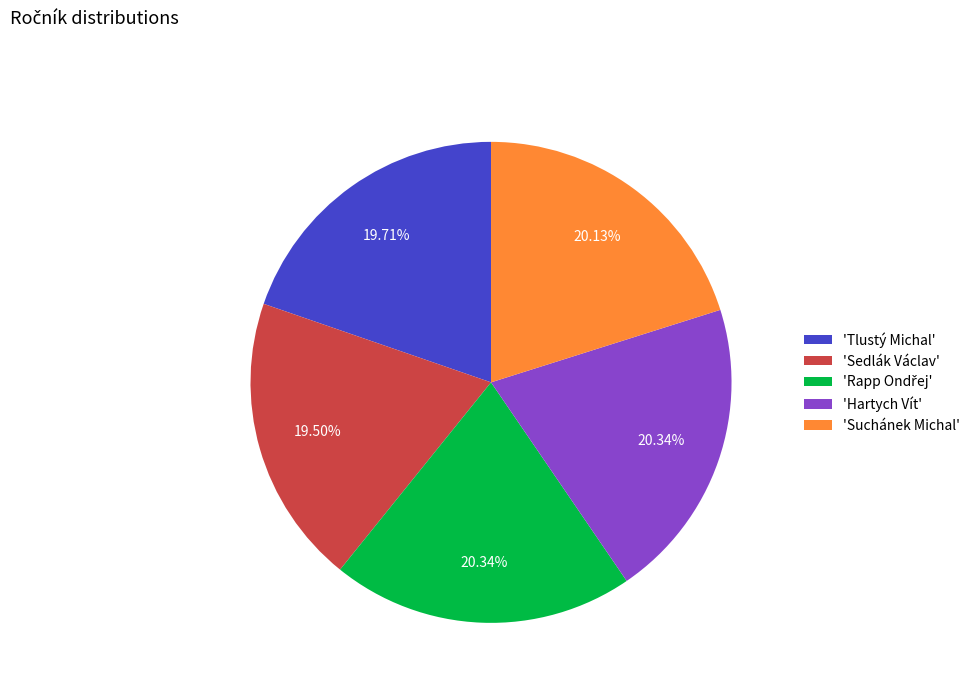

Approximately how many times larger is the value at 'Tlustý Michal' compared to 'Suchánek Michal'?

1.0